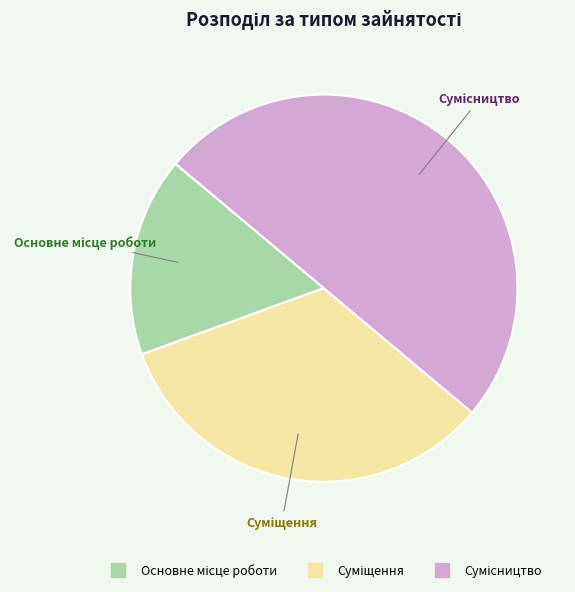

What is the total percentage of Сумісництво and Суміщення?

83.3%